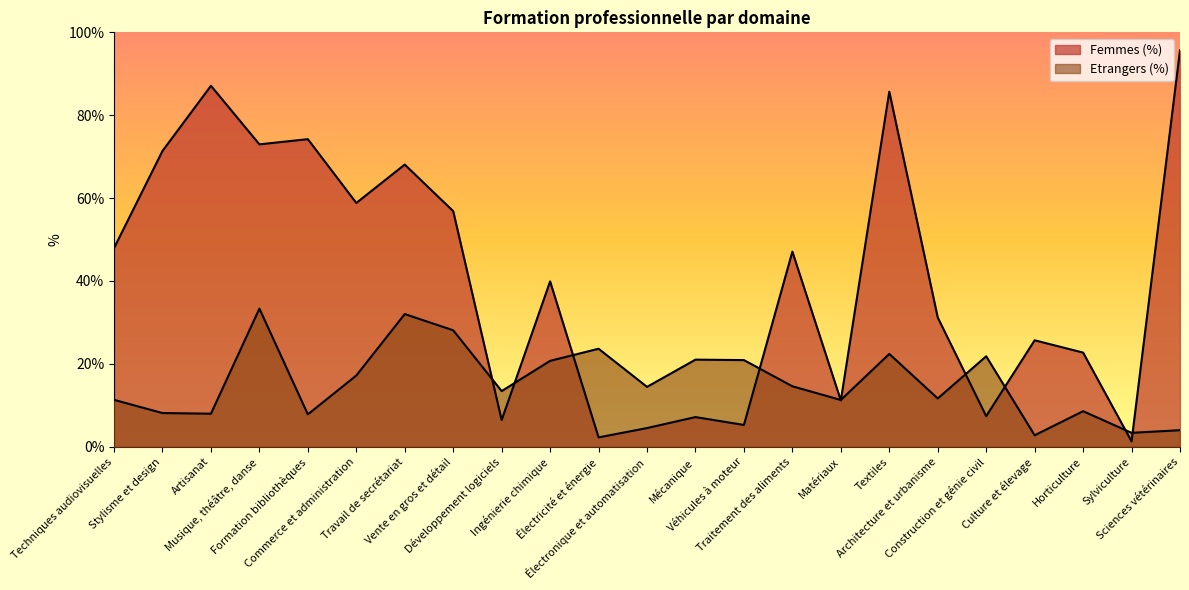

True or false: Etrangers (%) and Femmes (%) intersect in this chart.

True